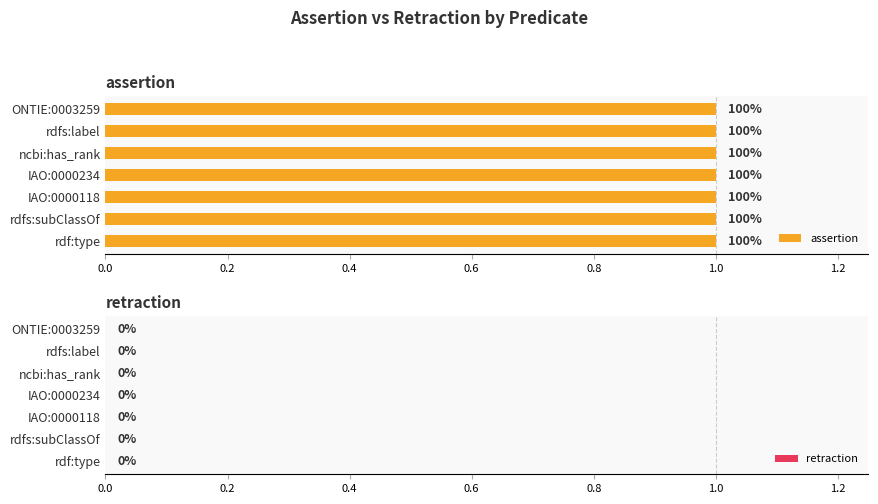

Count the number of data series in this chart.

2